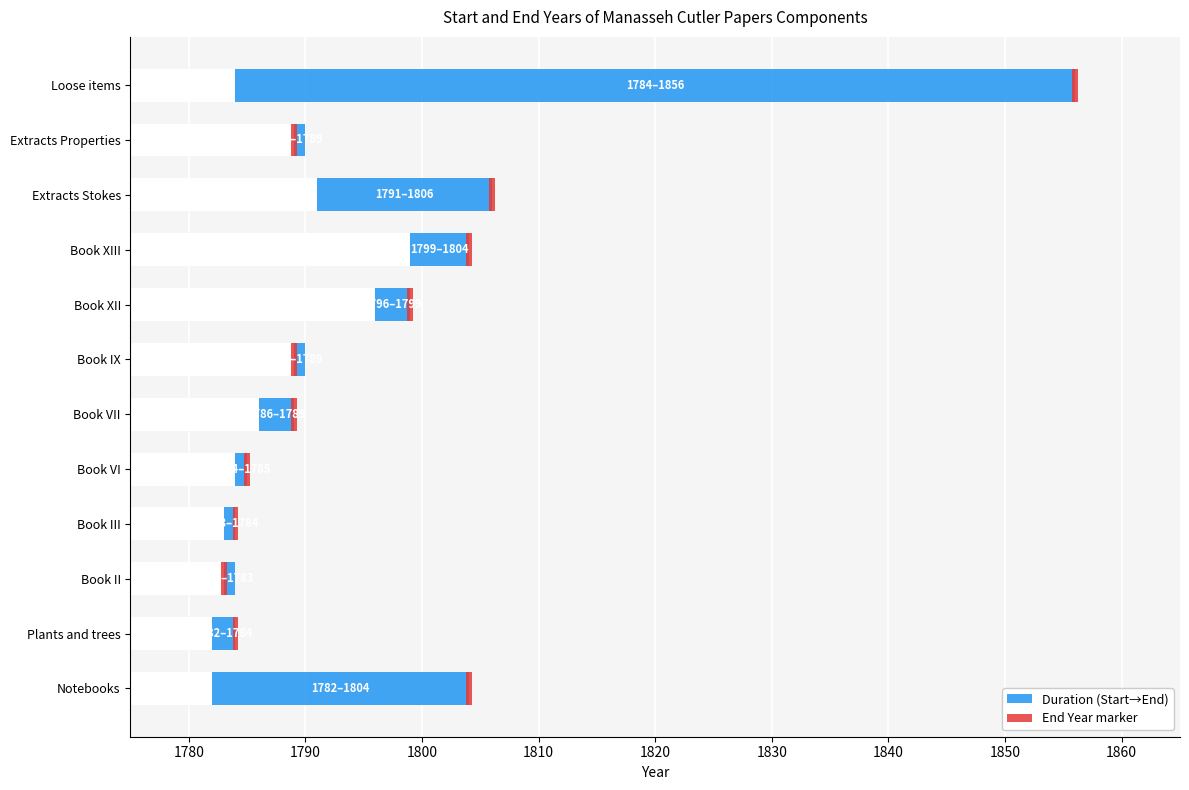

Are the bars horizontal?

Yes